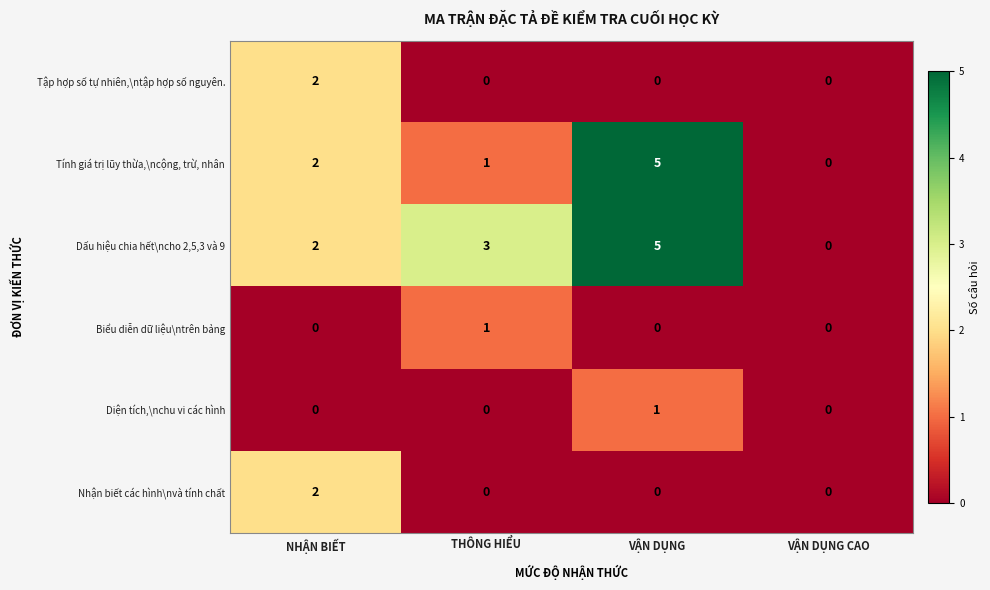

What is the difference between the highest and lowest values at THÔNG HIỂU?

3